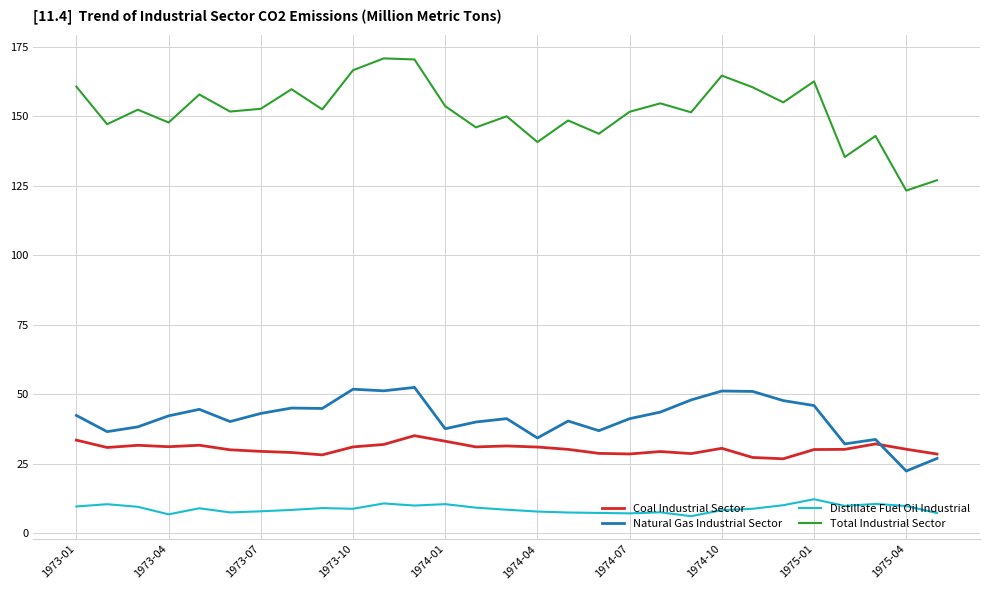

Which series has the widest spread of values?

Total Industrial Sector